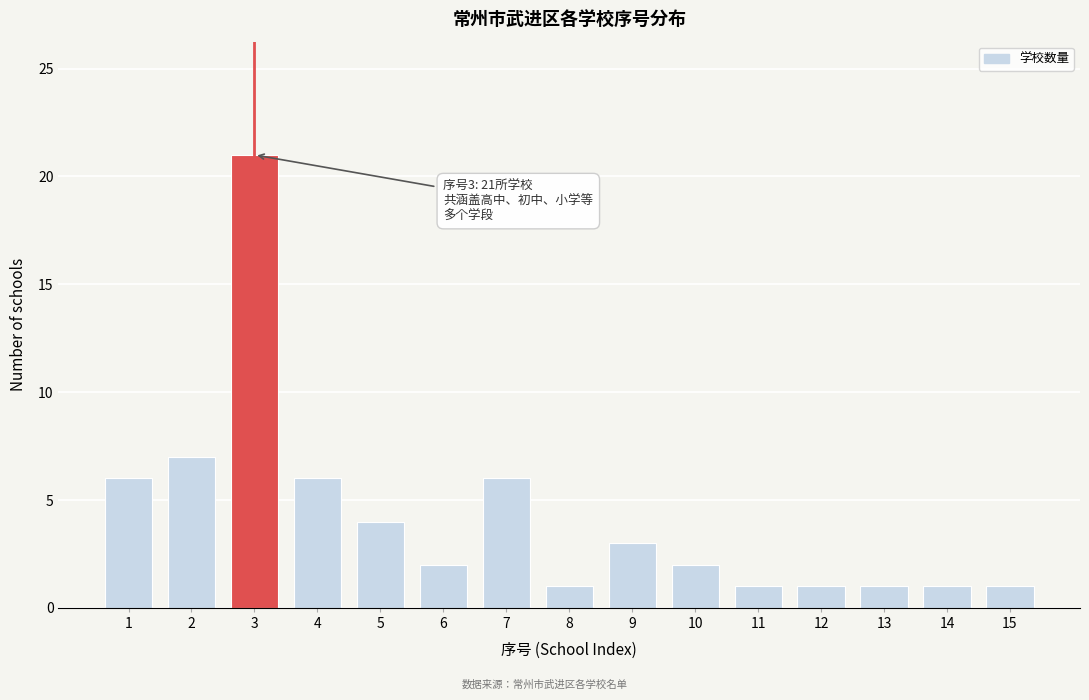

Reading right to left, transcribe all the data shown in this chart.

1	1	1	1	1	2	3	1	6	2	4	6	21	7	6